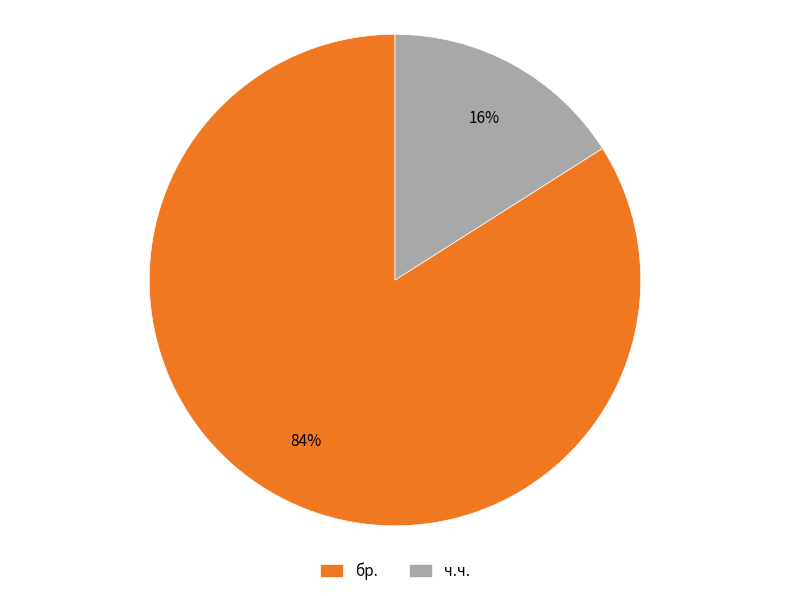

To the nearest percent, what portion does бр. represent?

84%